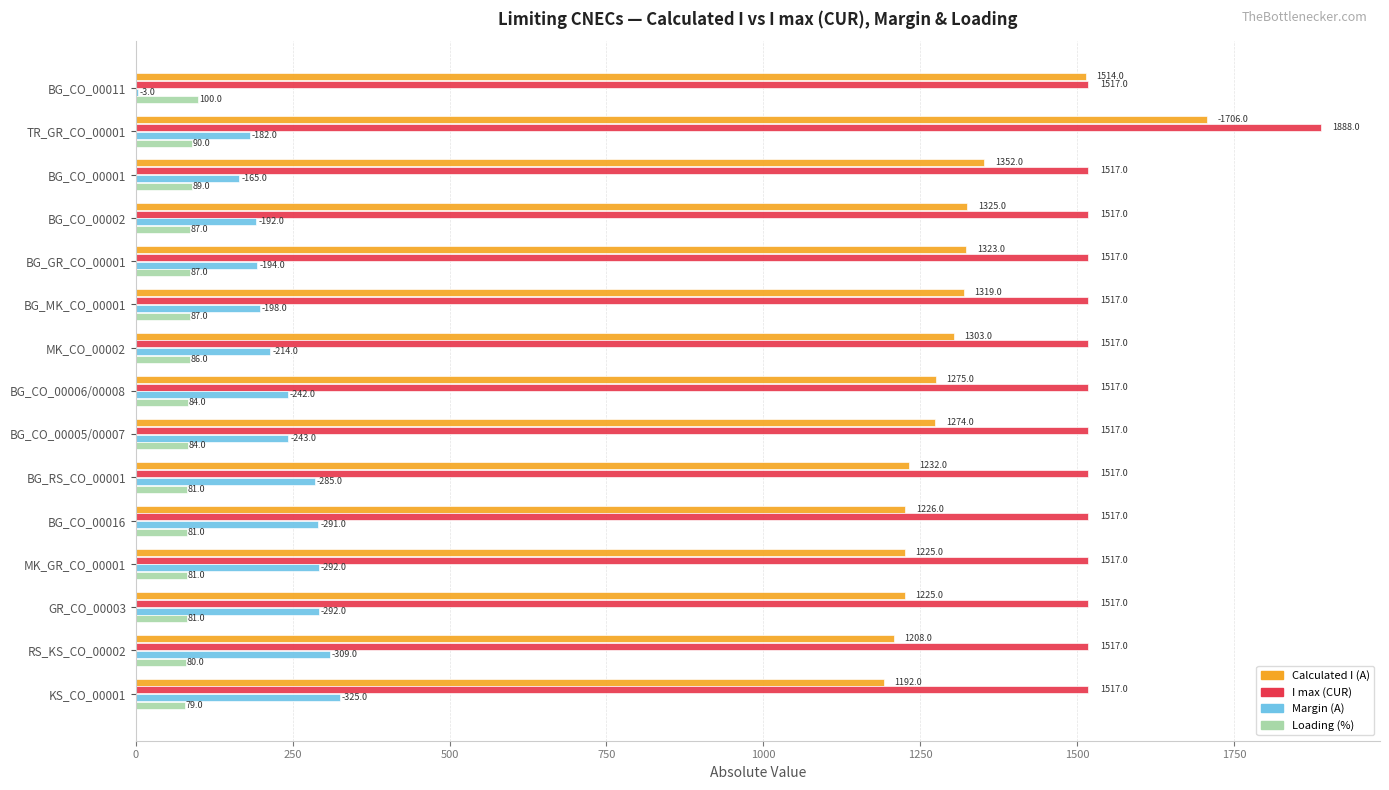

Count the number of categories in the chart.

15